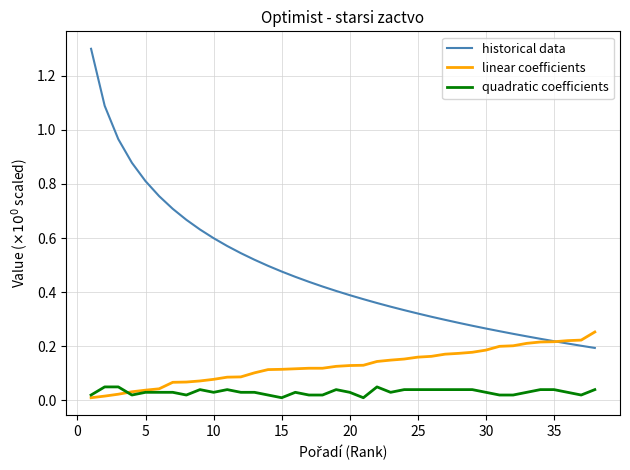

Rank the series by their average value, from lowest to highest.

quadratic coefficients, linear coefficients, historical data